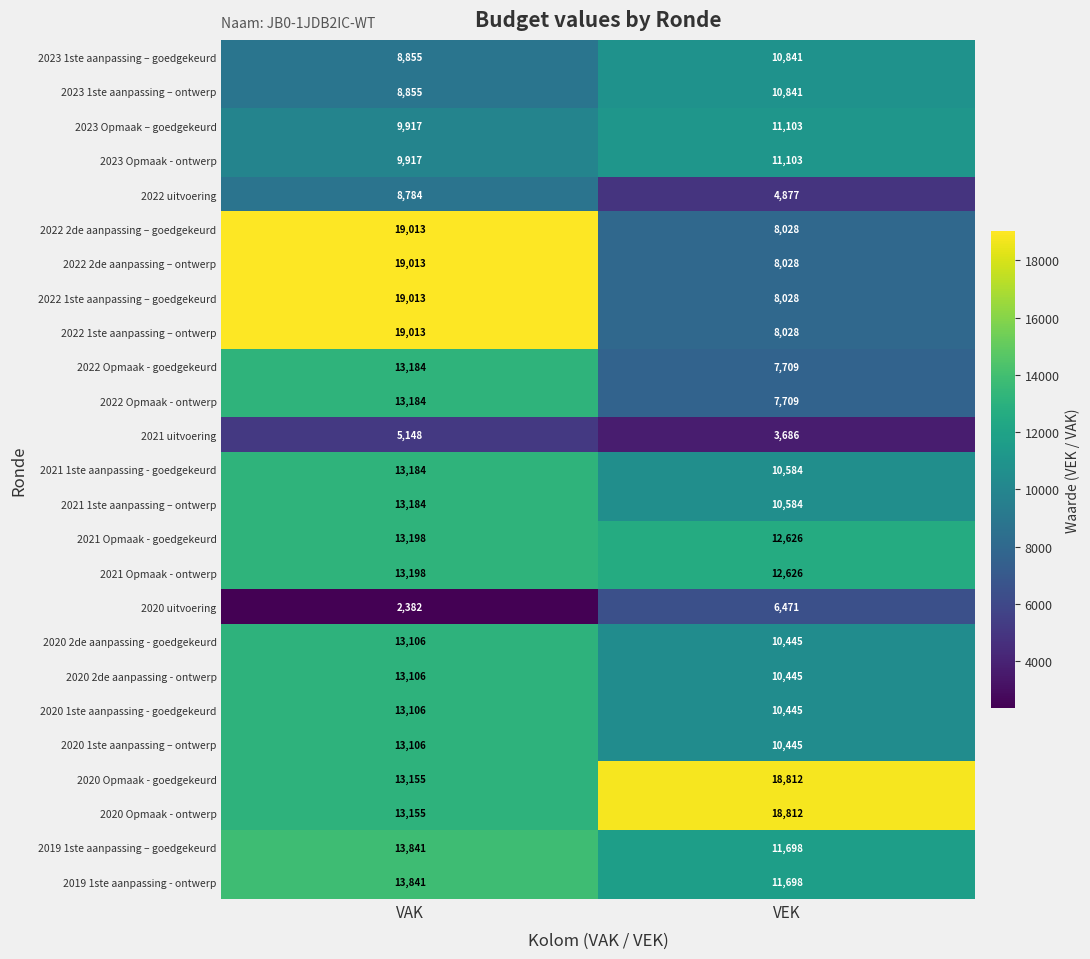

What is the sum of all 2022 uitvoering values?

13661